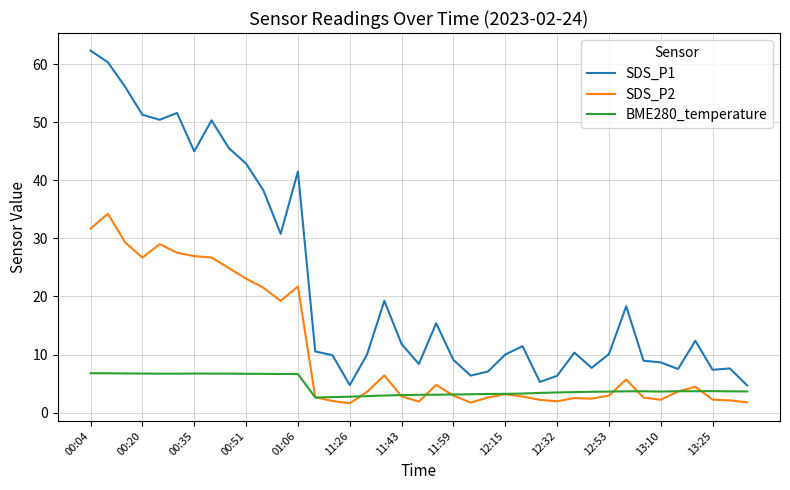

True or false: SDS_P1 and BME280_temperature cross at least once.

False